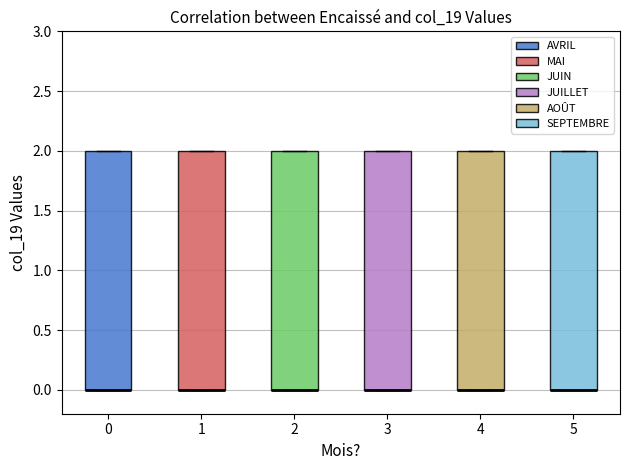

Where is the upper edge of the box at x = 2 on the y-axis? The values are not printed on the chart, so give them approximately, as read against the axis.

2